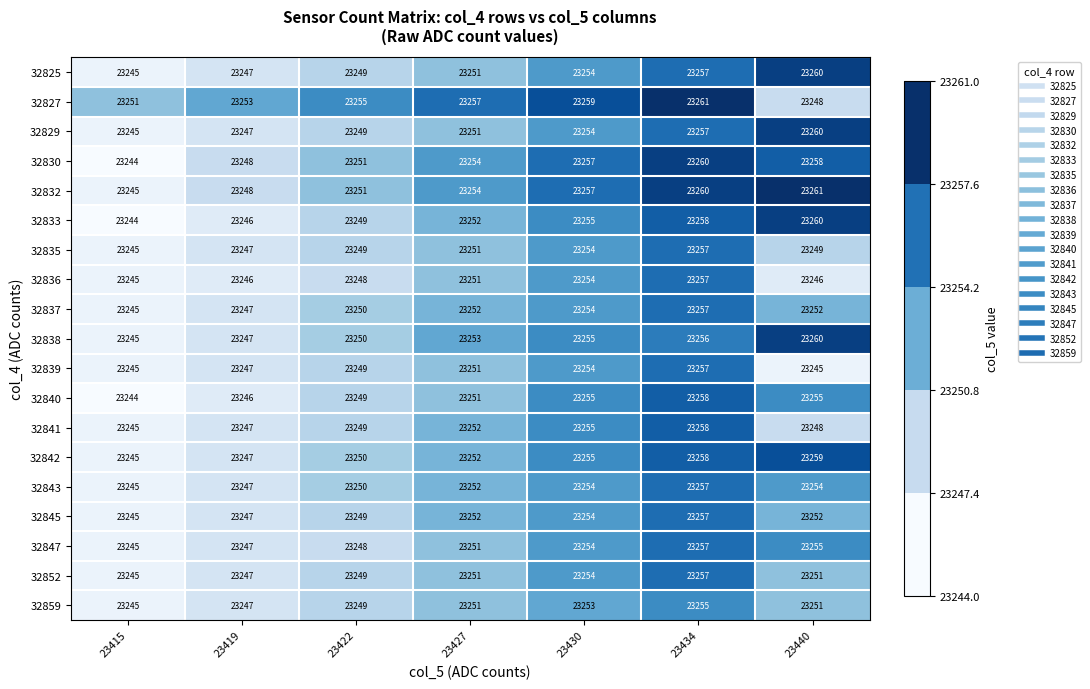

What is the difference between the highest and lowest values at 23430?

6